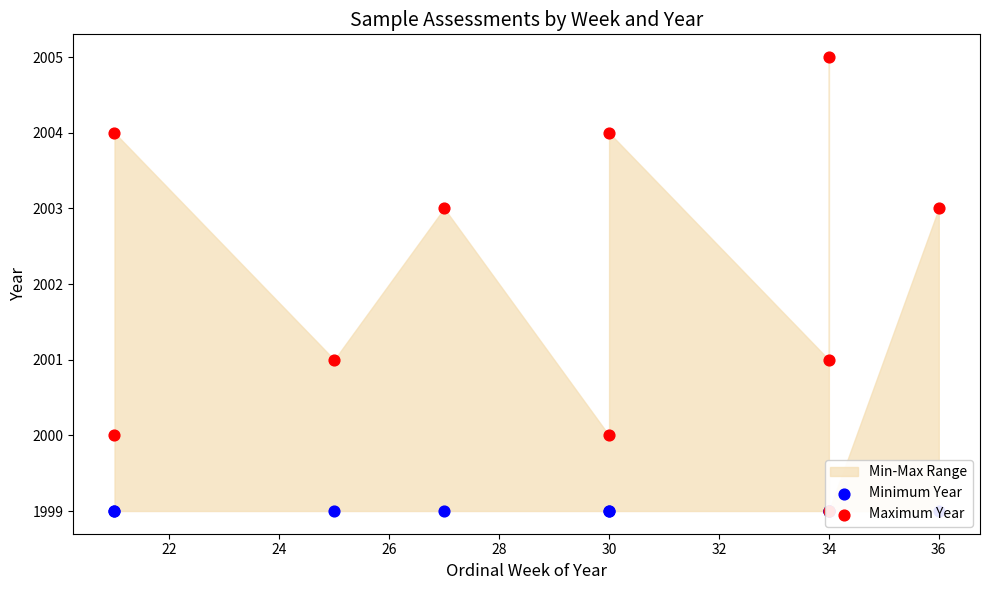

Is the value of Minimum Year at 30 greater than the value of Maximum Year at 30?

No